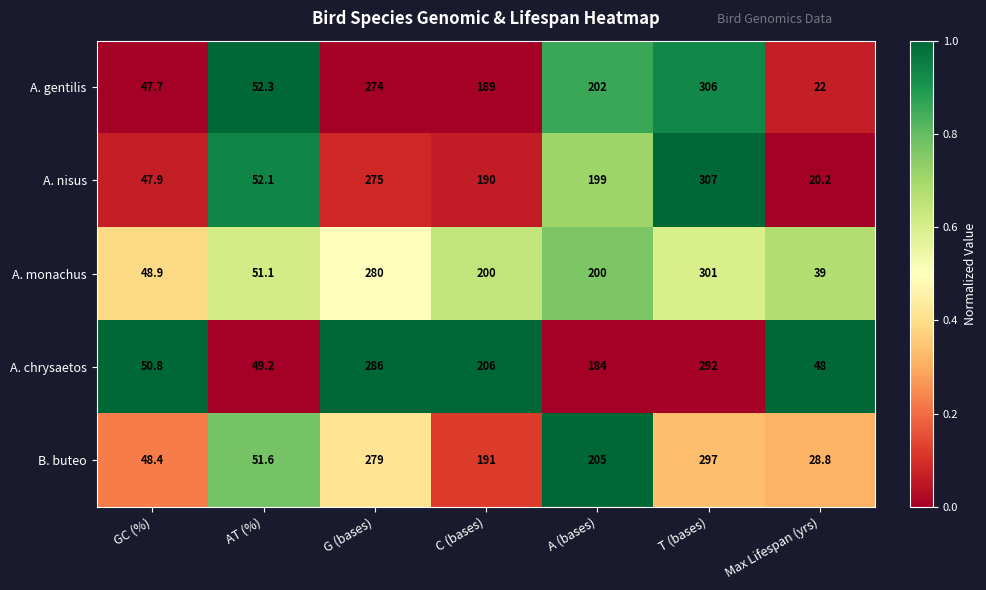

Rank the series at A (bases) from lowest to highest value.

A. chrysaetos, A. nisus, A. monachus, A. gentilis, B. buteo